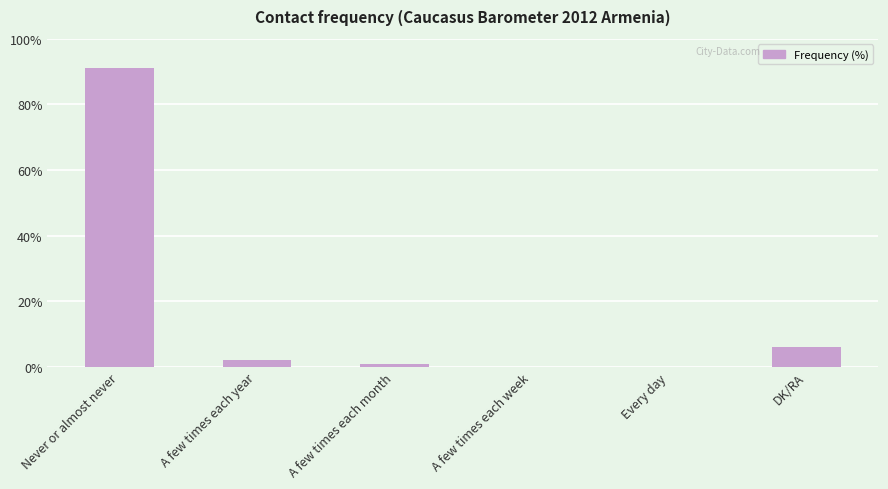

Which label corresponds to the largest value in the chart?

Never or almost never